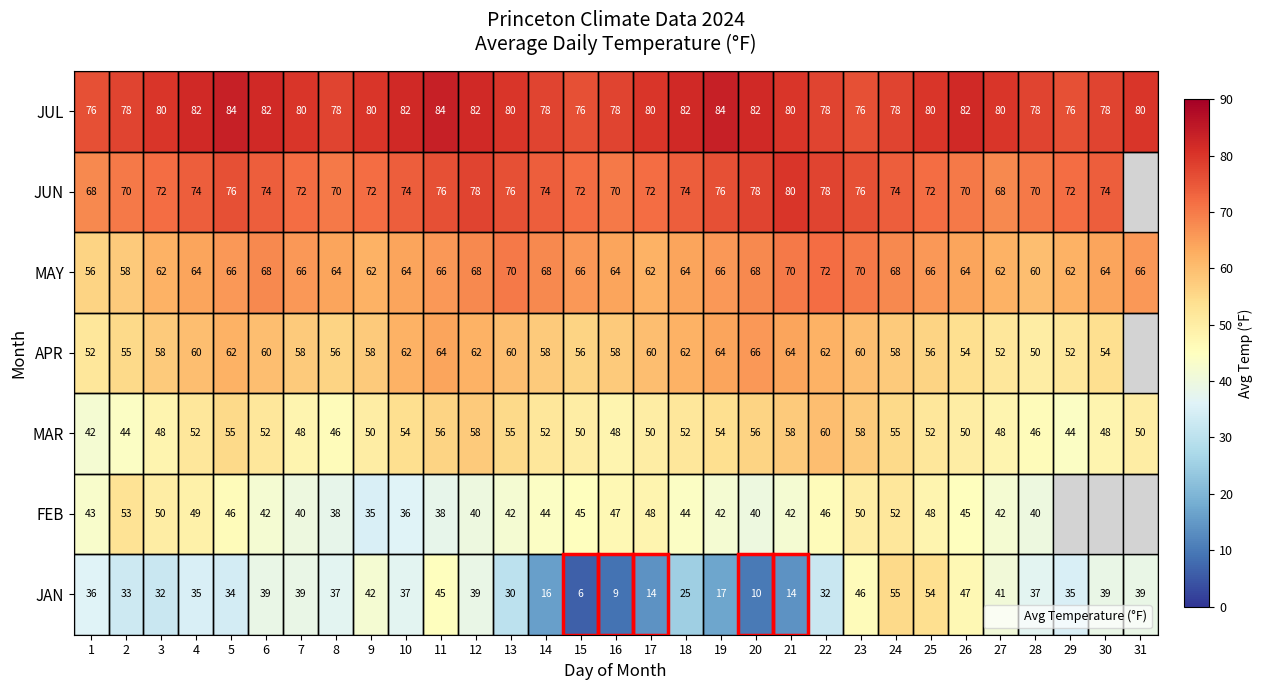

How many JUL values are between 78 and 82?

24